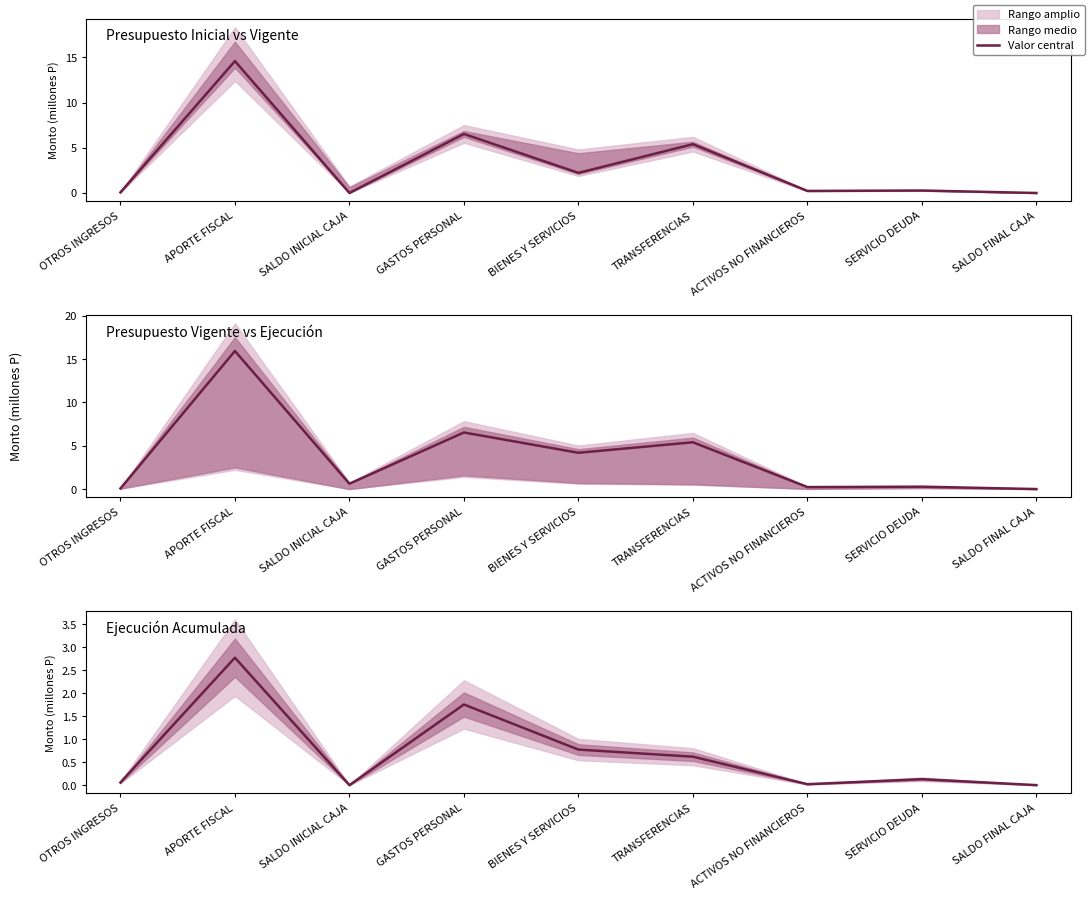

Which category has the highest value across all series?

APORTE FISCAL